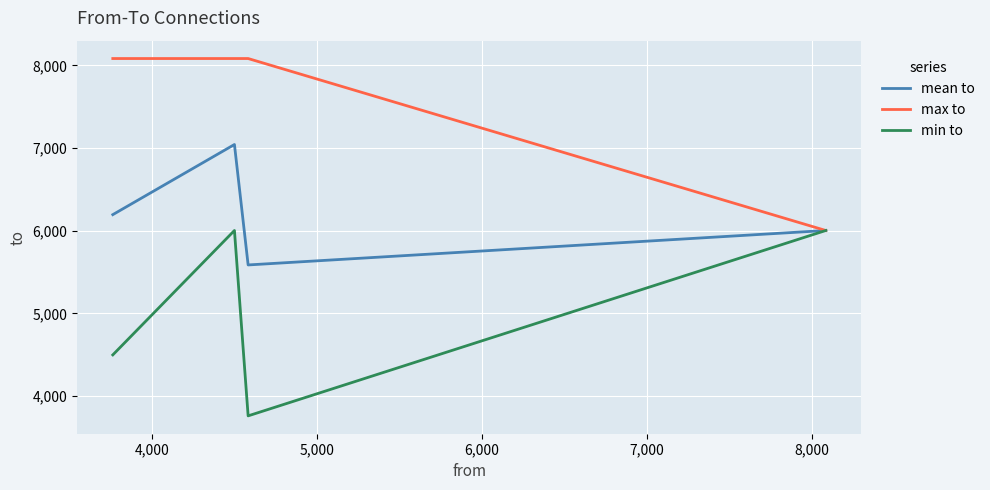

Which series has the largest total across all categories?

max to